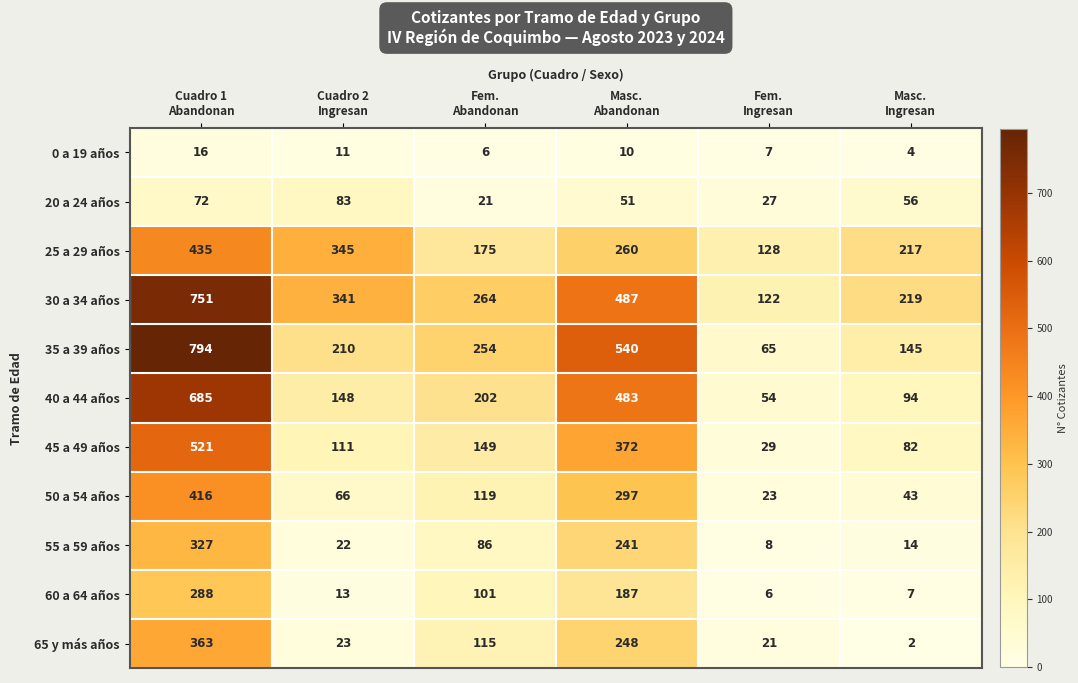

What is the average value of the 30 a 34 años series?

364